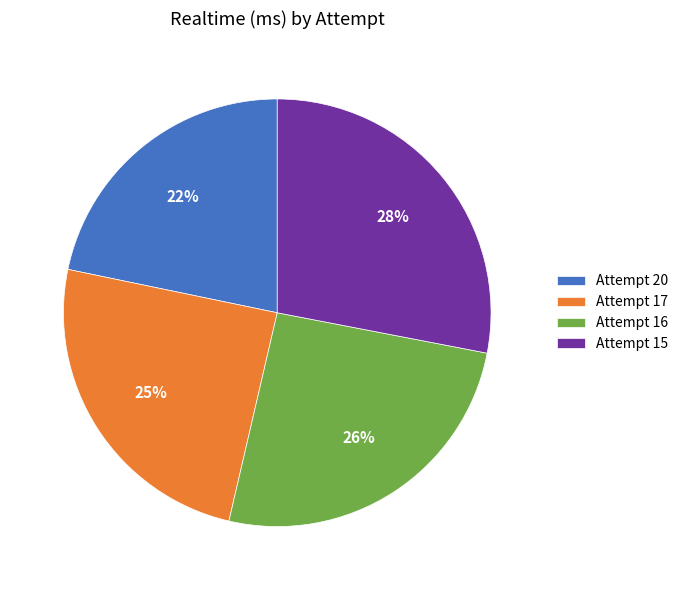

Rank the categories by value from lowest to highest.

Attempt 20, Attempt 17, Attempt 16, Attempt 15